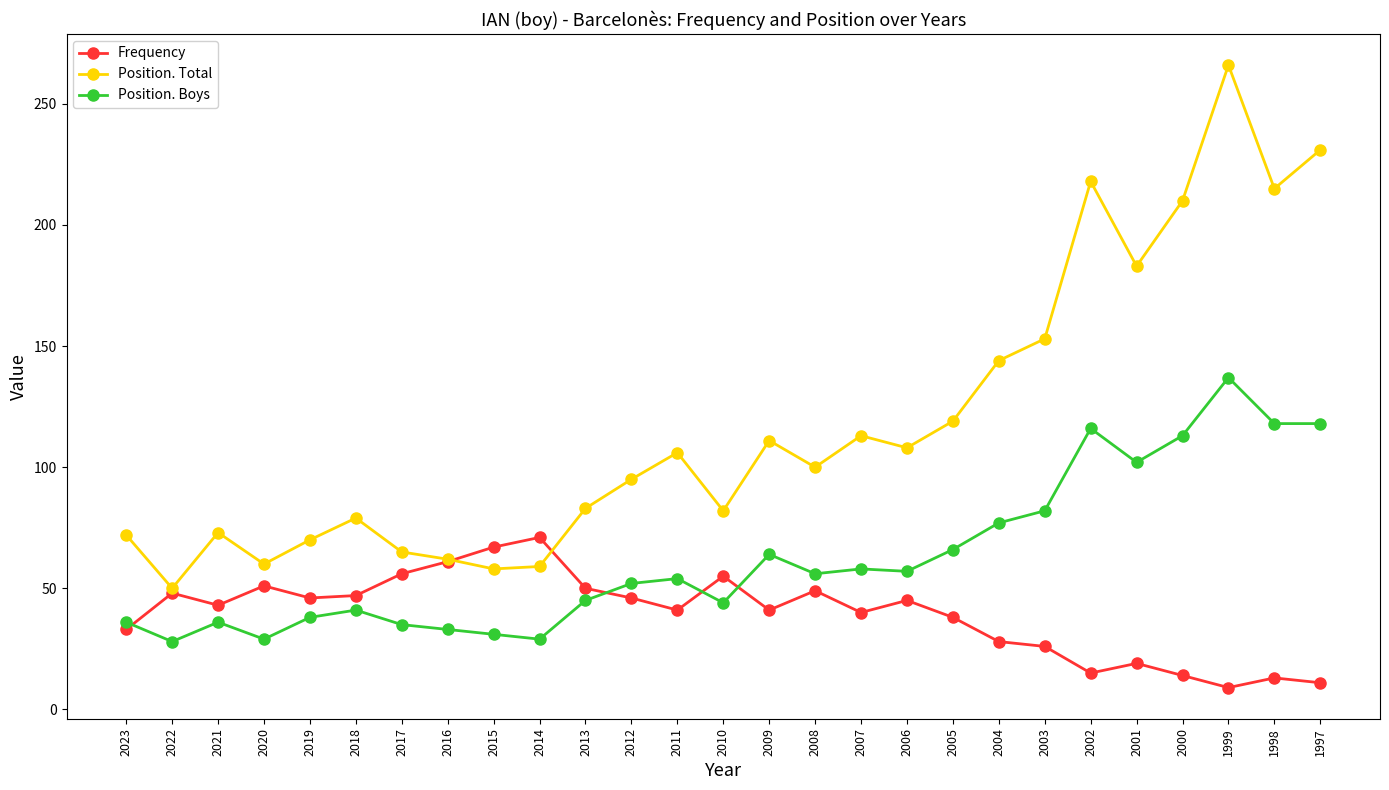

Which series ends up on top after the final intersection of Frequency and Position. Boys?

Position. Boys